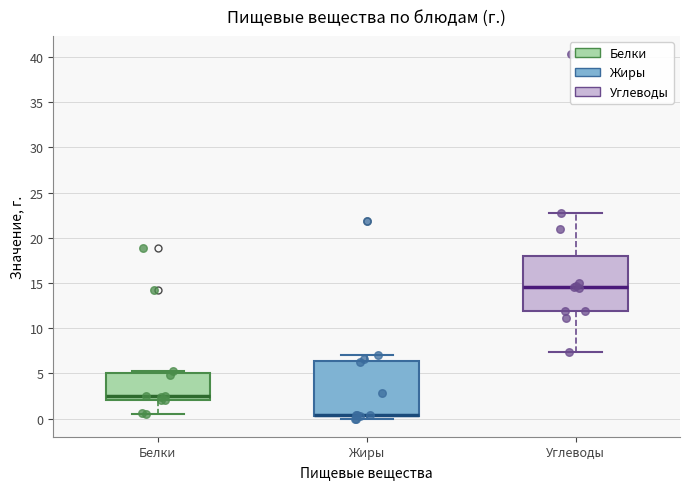

Reading left to right, read every box against the y-axis: the position of its median line, the range the box covers, and the ends of its whiskers. The values are not printed on the chart, so give them approximately, as read against the axis.

Белки: median 2.5, box 2.0 to 5.0, whiskers 0.5 to 5.5
Жиры: median 0.5 (drawn on the box's lower edge), box 0.5 to 6.5, whiskers 0.0 to 7.0
Углеводы: median 14.5, box 12.0 to 18.0, whiskers 7.5 to 22.5